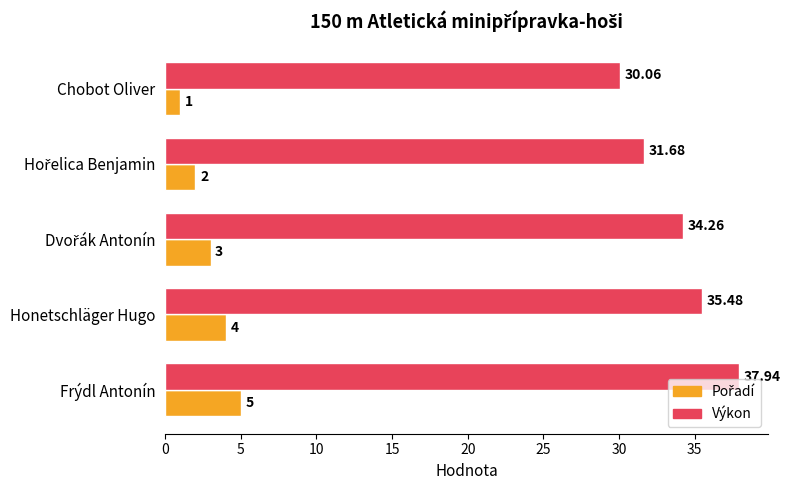

What is the smallest value displayed?

1.0